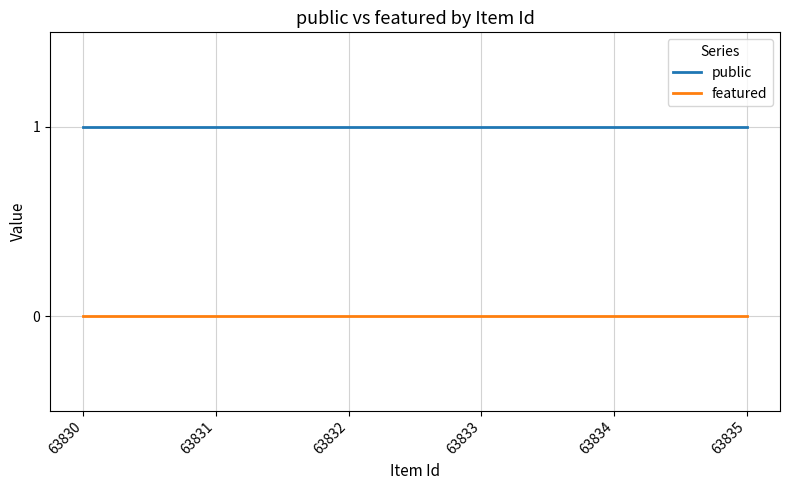

True or false: public has a value of 1 at 63831.

True